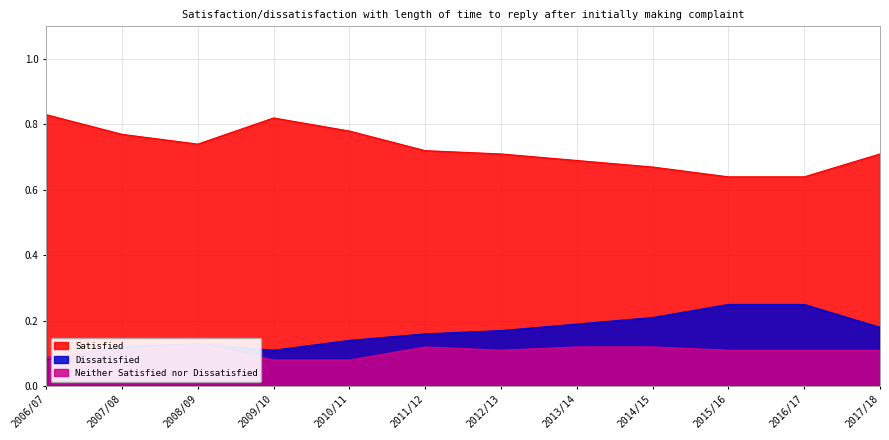

Is it true that Satisfied equals 1.2 at 2011/12?

False